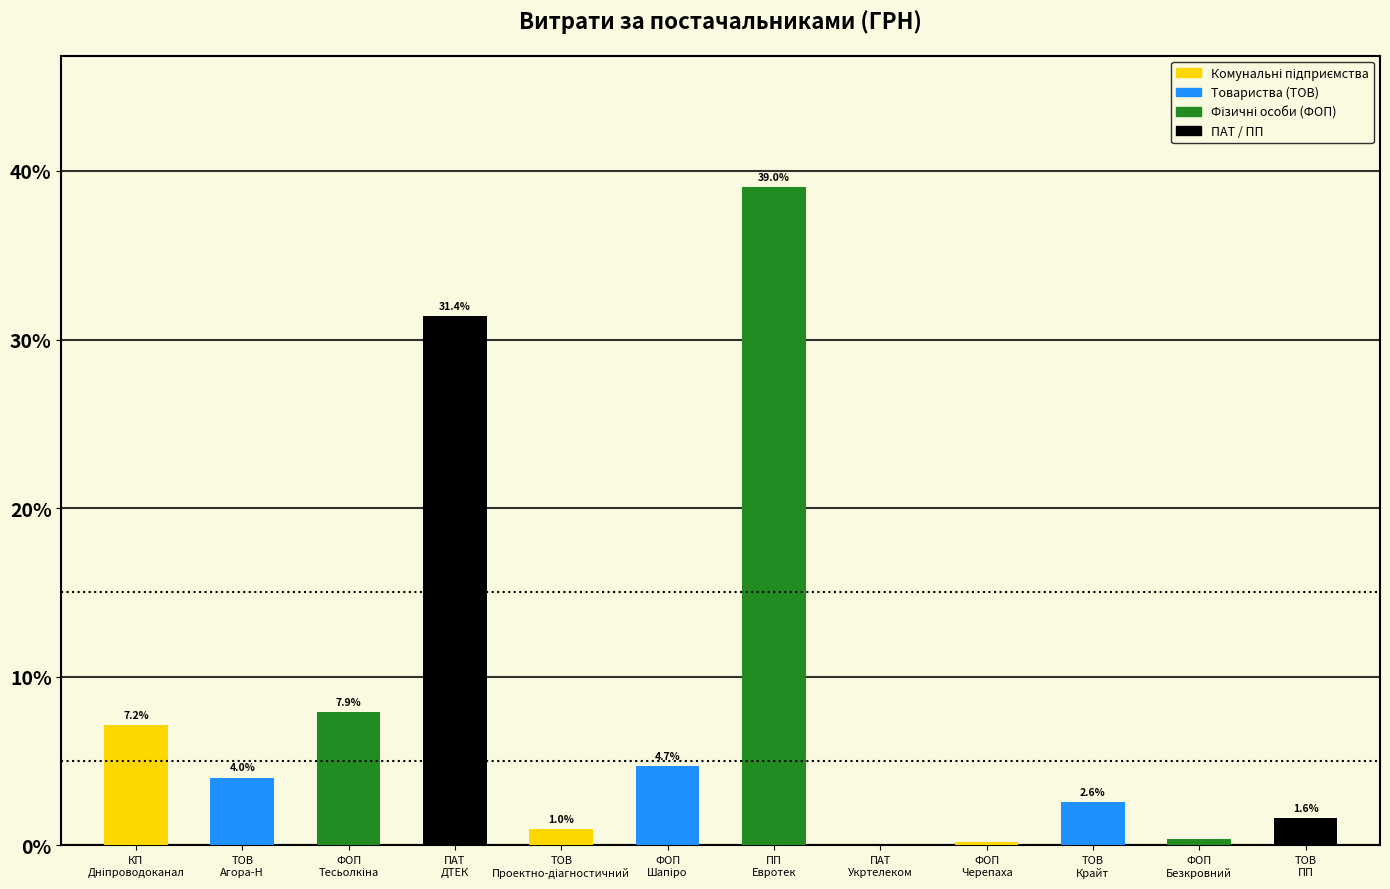

What is the greatest value displayed?

39.0